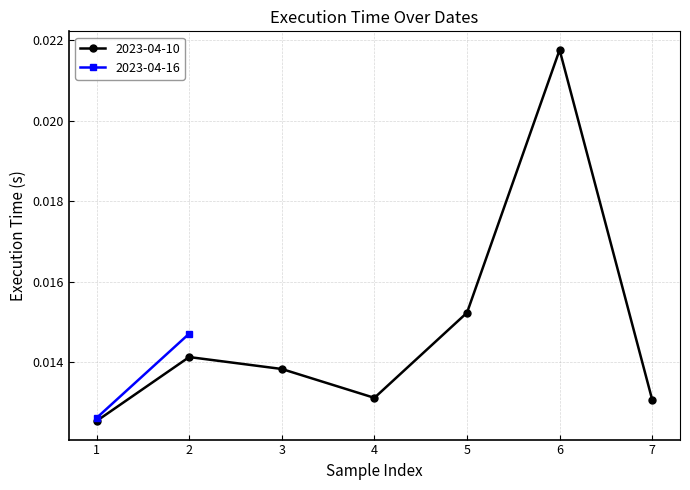

True or false: 2023-04-10 has more than 2 interior local peaks.

False